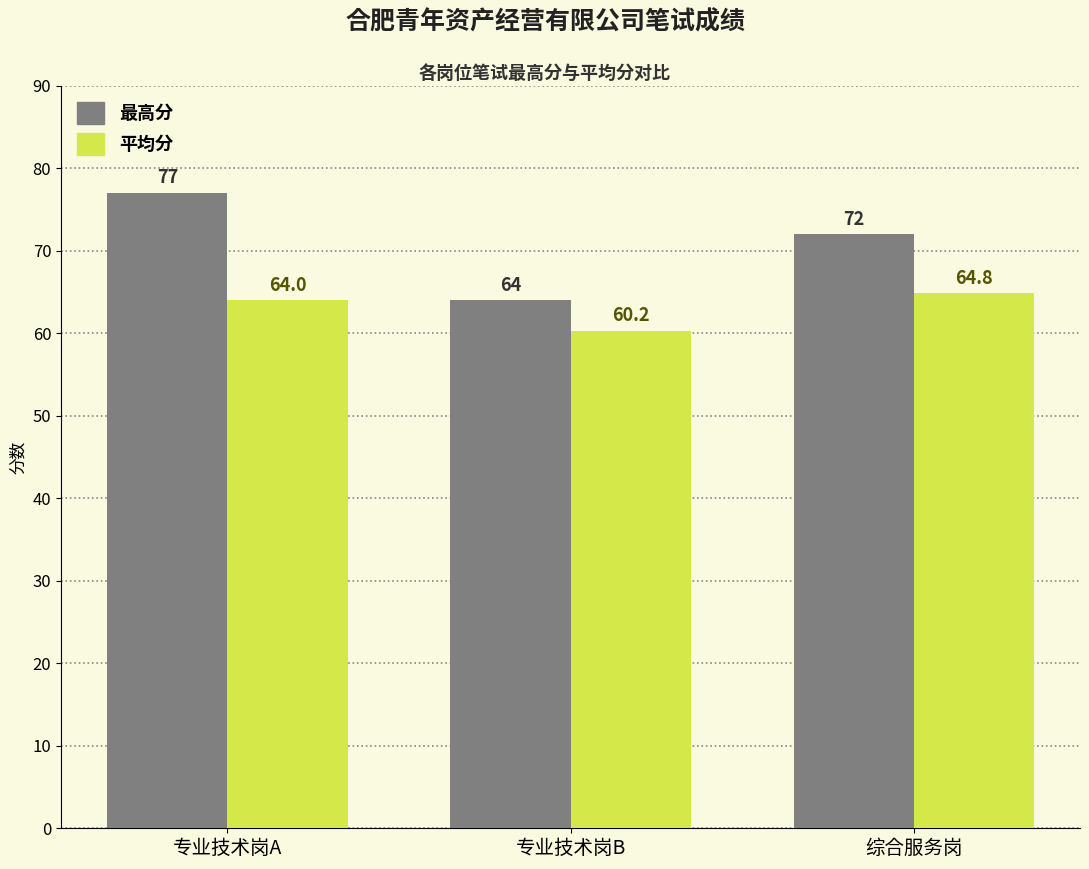

Which category has the highest value in the 平均分 series?

综合服务岗